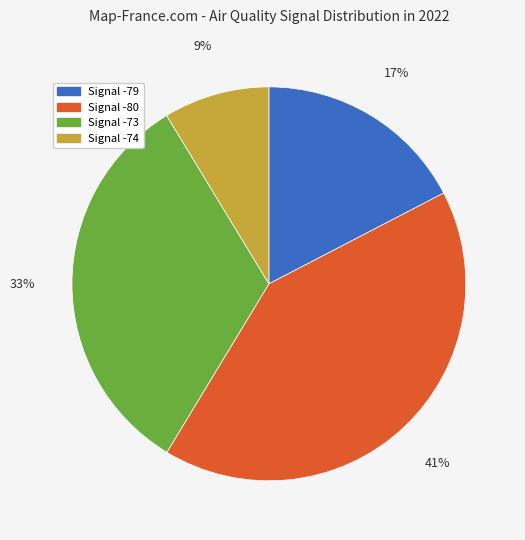

How many slices are in this pie chart?

4